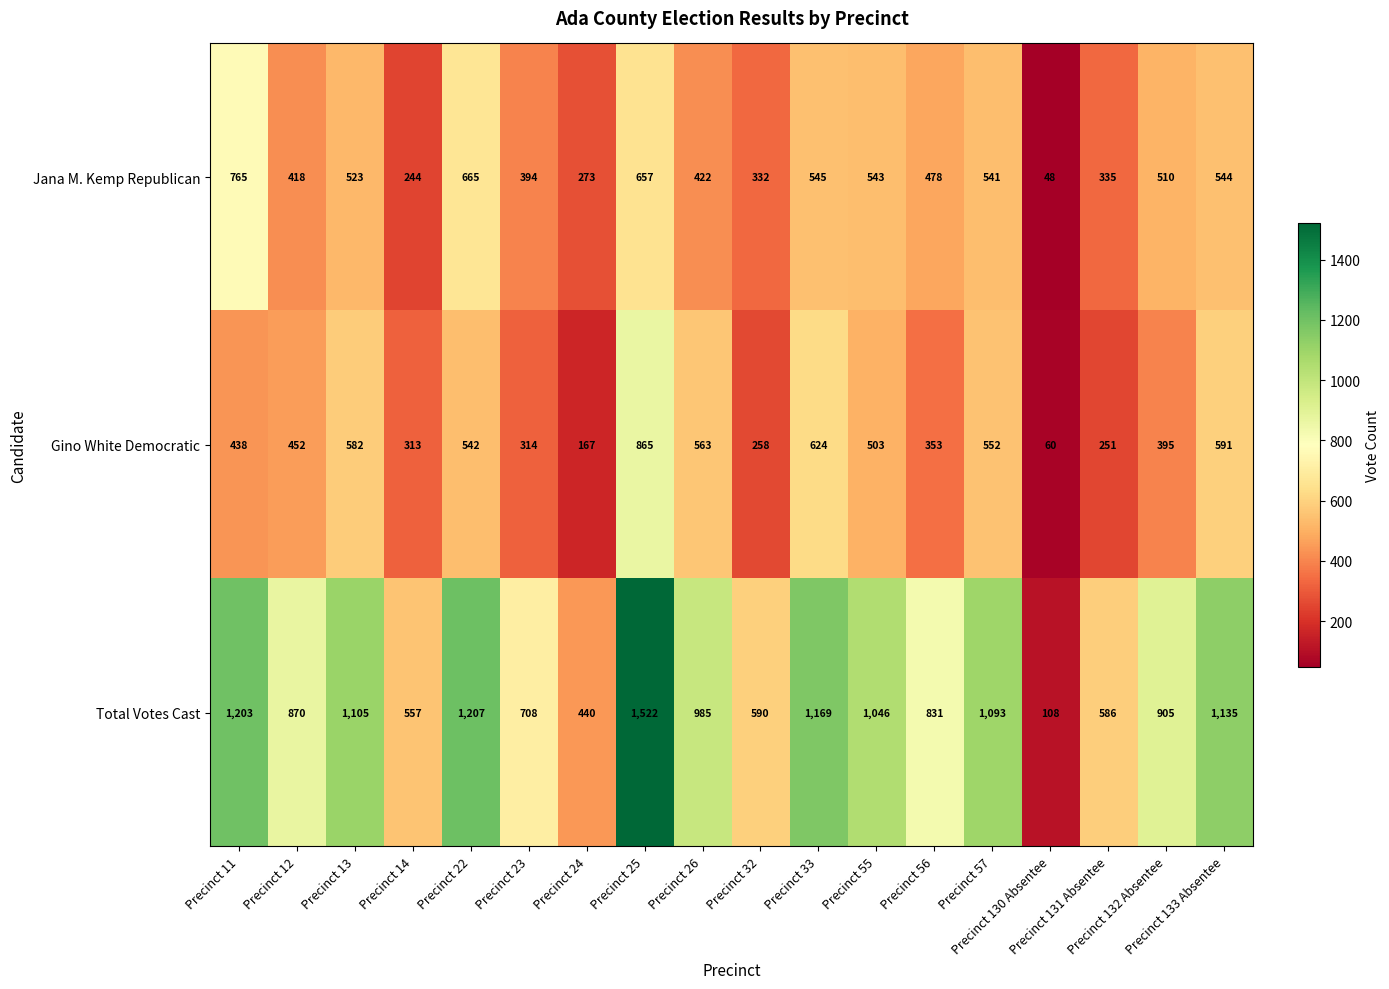

What is the difference between the highest and lowest values at Precinct 130 Absentee?

60